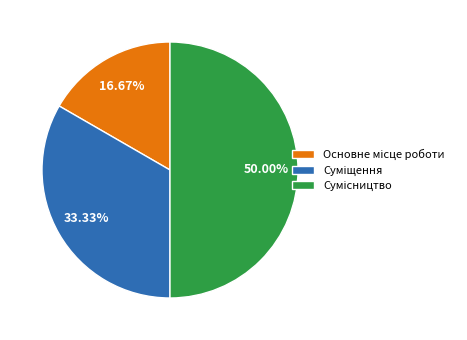

Approximately how many times larger is the value at Основне місце роботи compared to Суміщення?

0.5